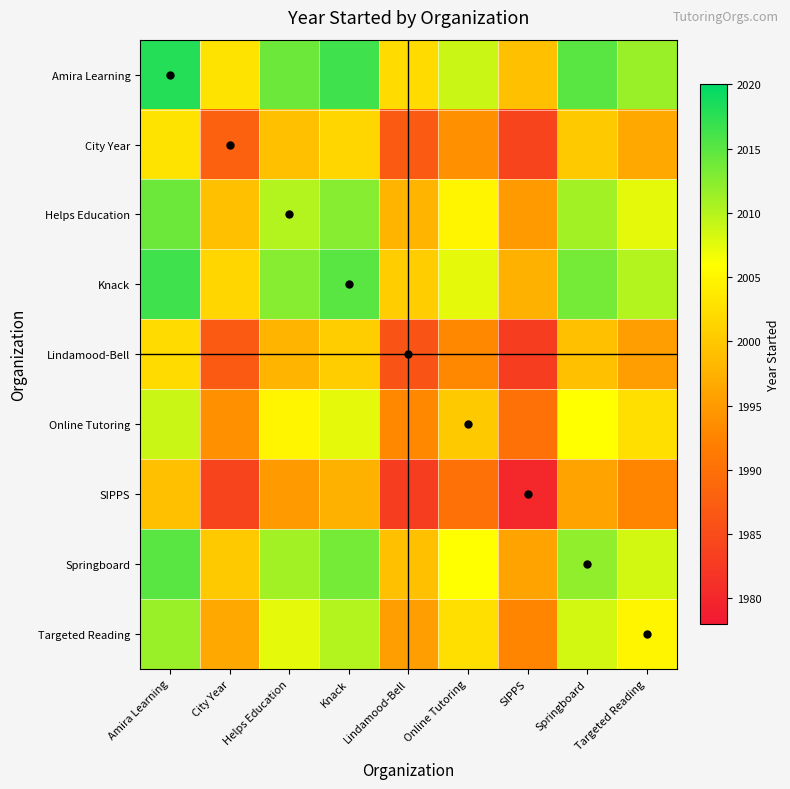

Which series changed the most between Amira Learning and SIPPS?

Amira Learning